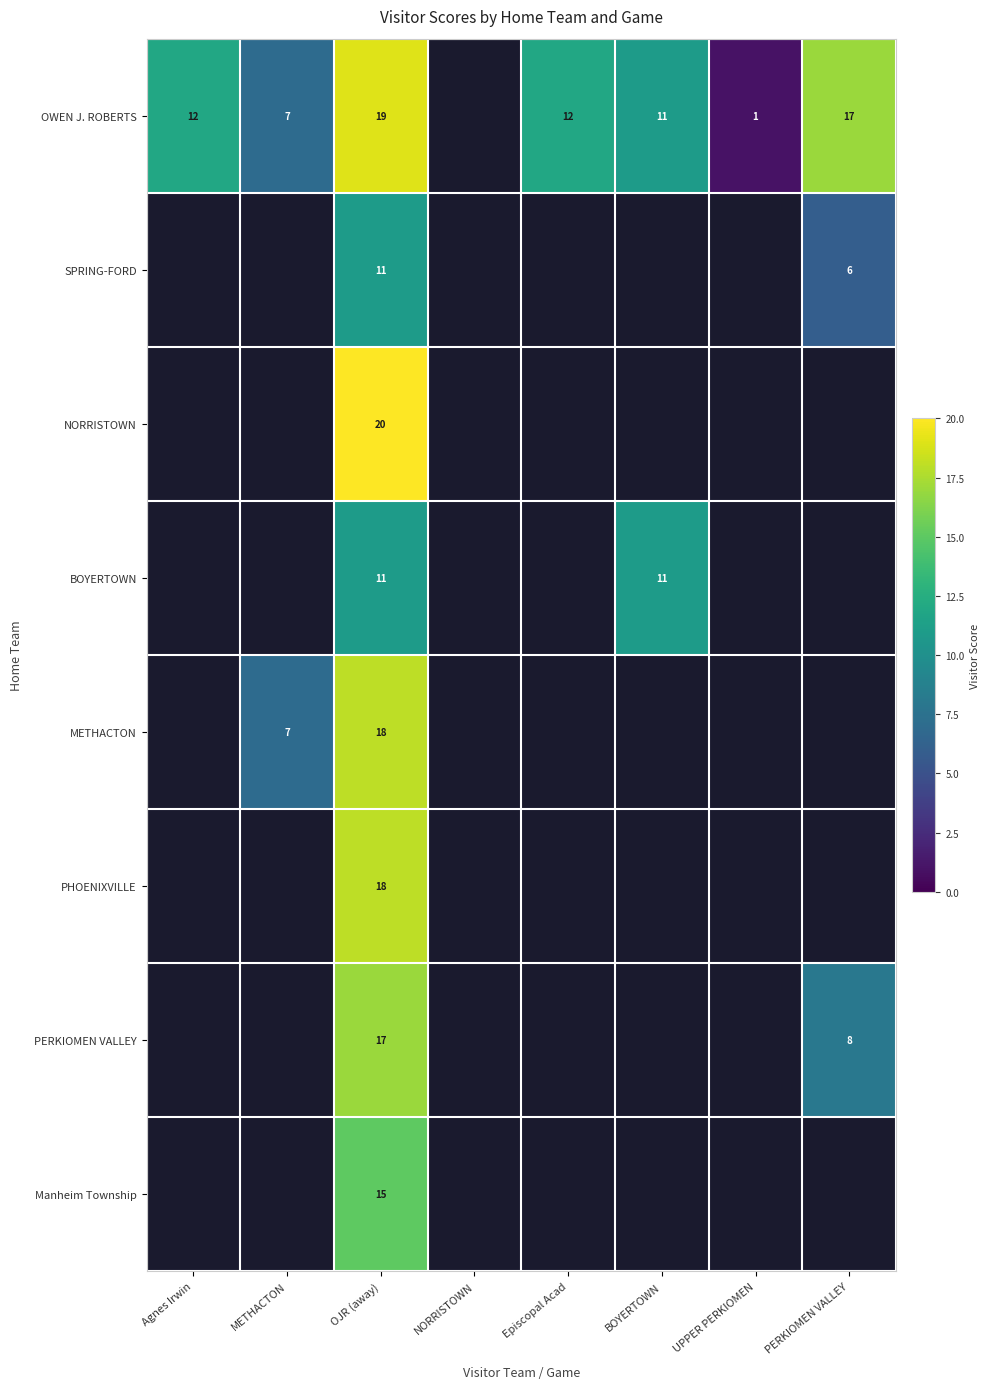

What is the difference between the highest and lowest values at OJR (away)?

9